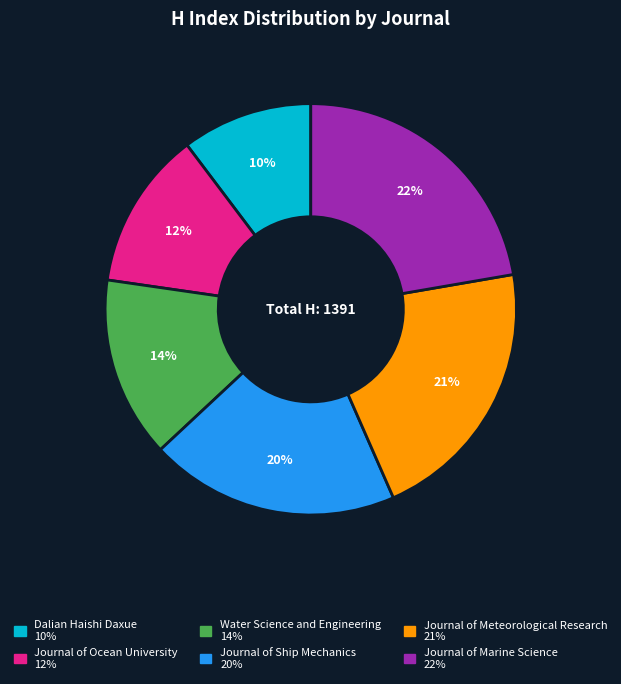

Is there any slice that represents more than half of the pie?

No